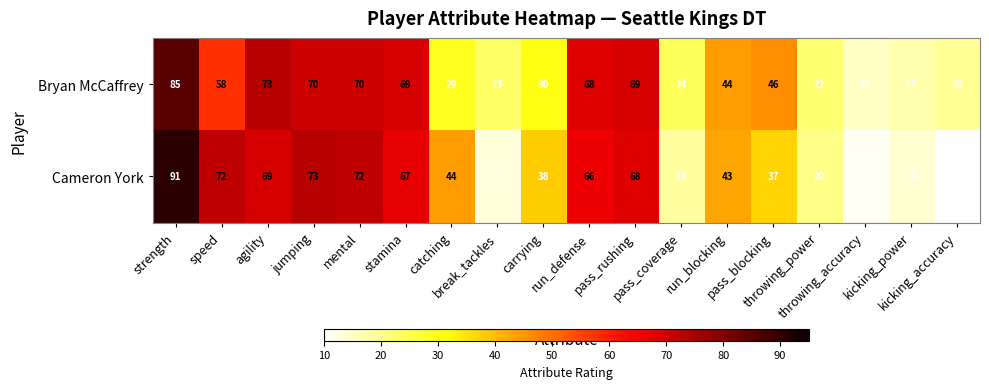

List the series in order of their overall mean, lowest first.

Cameron York, Bryan McCaffrey